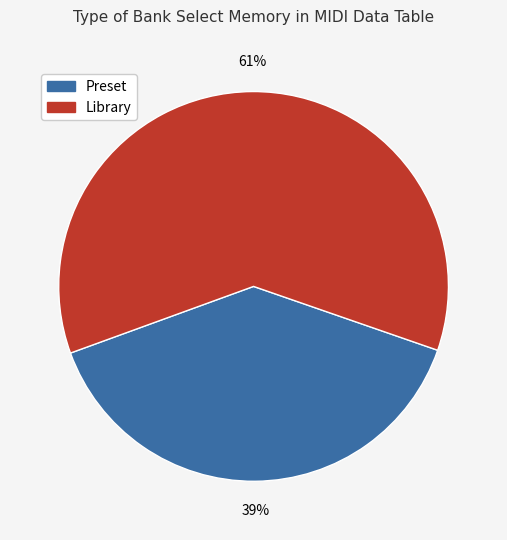

True or false: Preset accounts for 39% of the total.

True